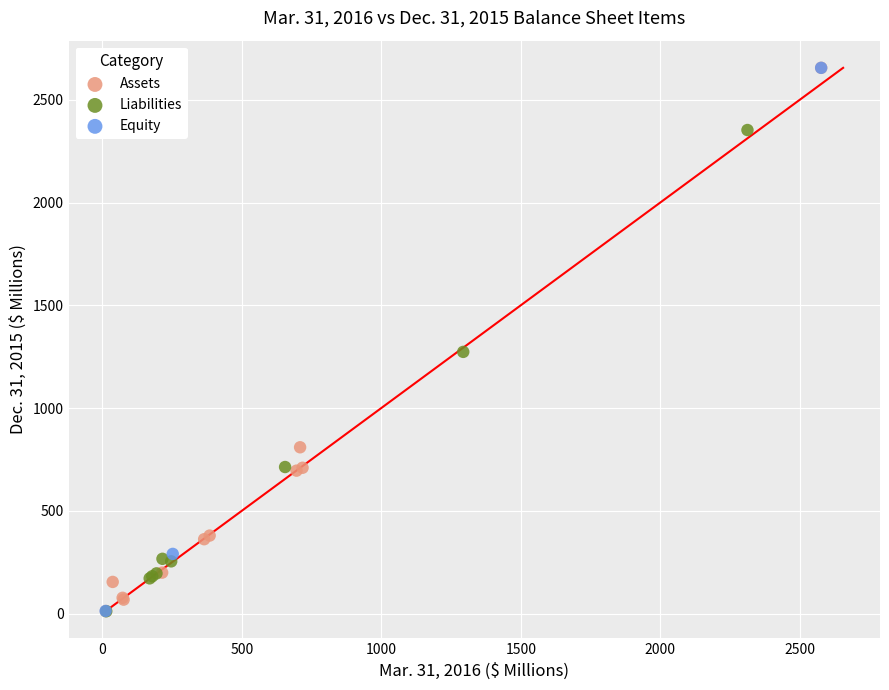

What are all the series names shown in the legend?

Assets, Liabilities, Equity